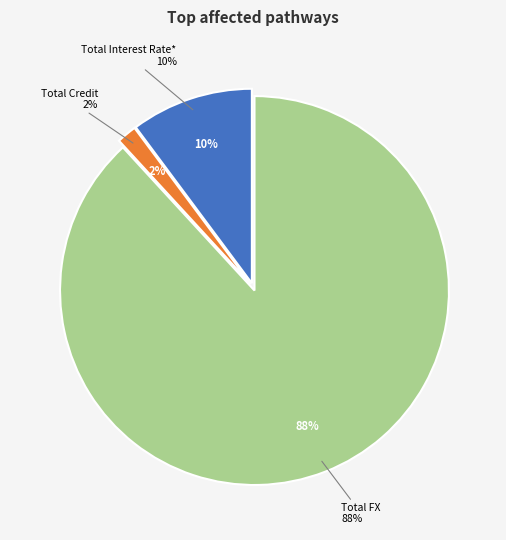

To the nearest percent, what portion does Total FX represent?

88%